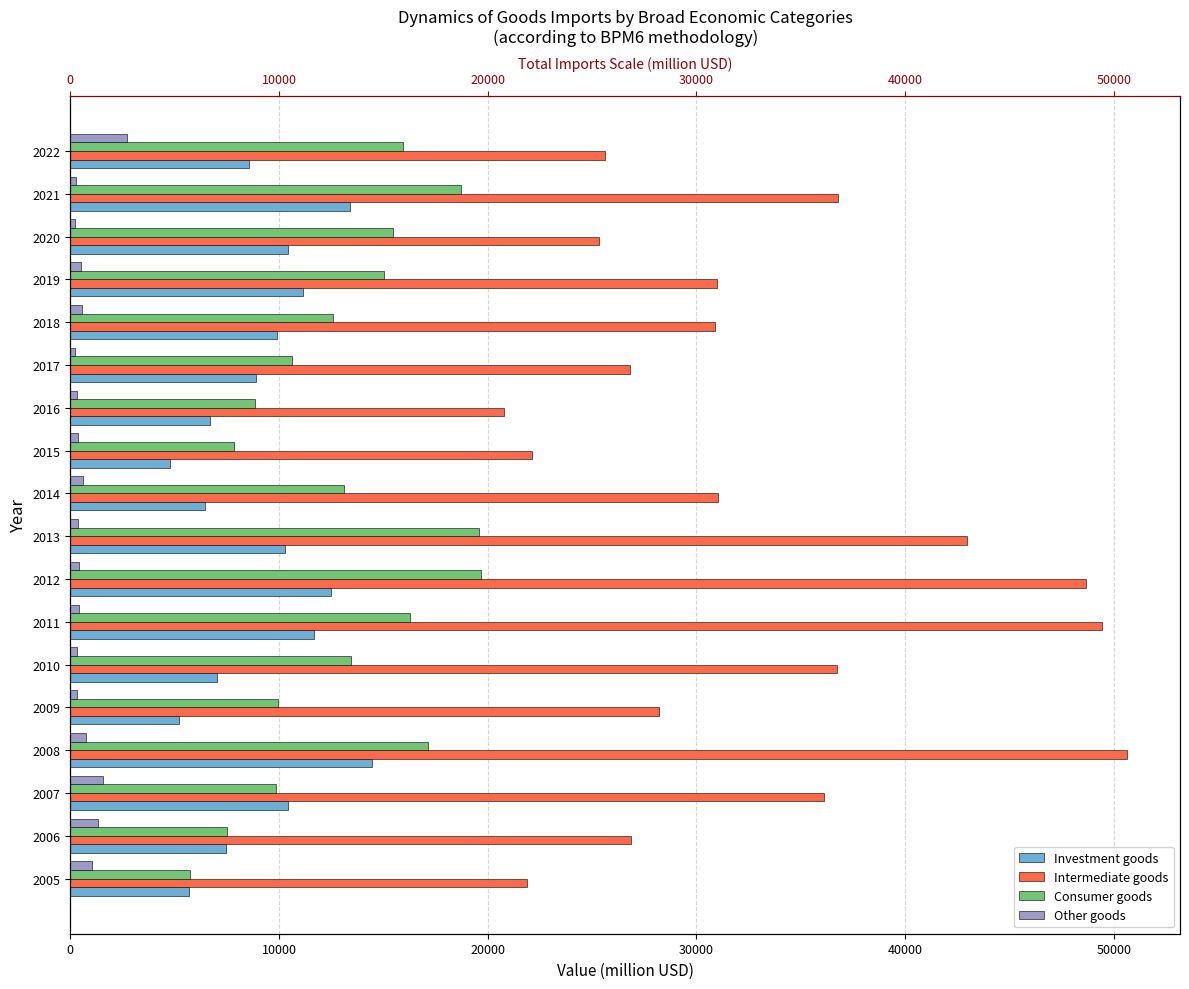

Reading left to right, transcribe all the data shown in this chart.

Investment goods: 5699	7456	10447	14451	5206	7053	11666	12475	10278	6464	4785	6710	8907	9897	11134	10412	13408	8548
Intermediate goods: 21885	26884	36116	50640	28213	36723	49457	48674	42973	31023	22126	20802	26828	30885	30983	25337	36788	25636
Consumer goods: 5751	7493	9868	17137	9944	13461	16261	19675	19577	13115	7822	8859	10632	12599	15028	15457	18714	15966
Other goods: 1040	1315	1565	733	321	302	437	432	371	609	354	342	240	543	501	222	292	2730